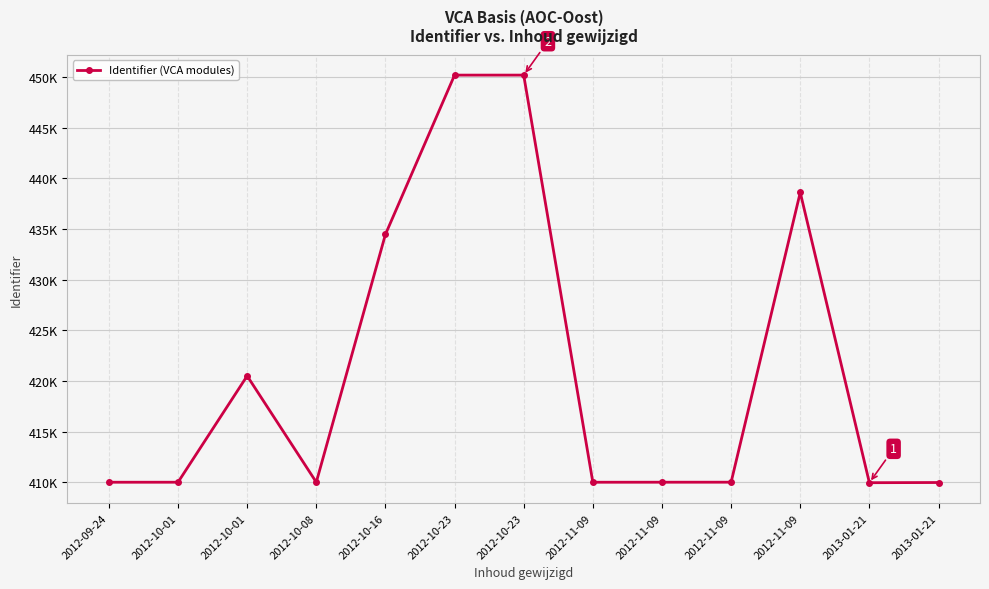

Does the chart have visible grid lines?

Yes